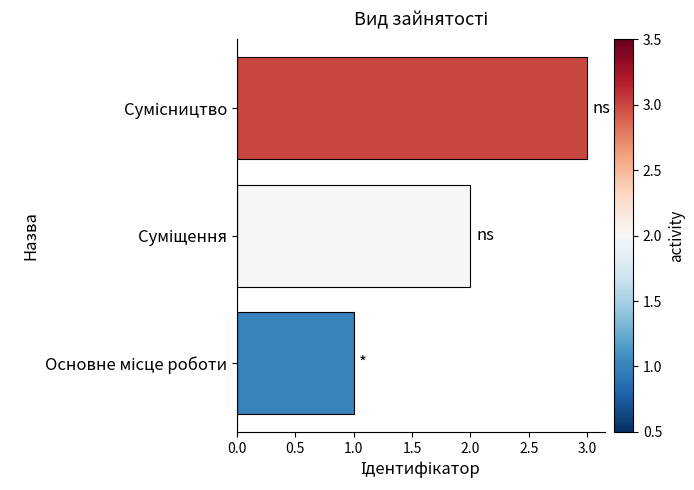

How many series are shown in this chart?

1